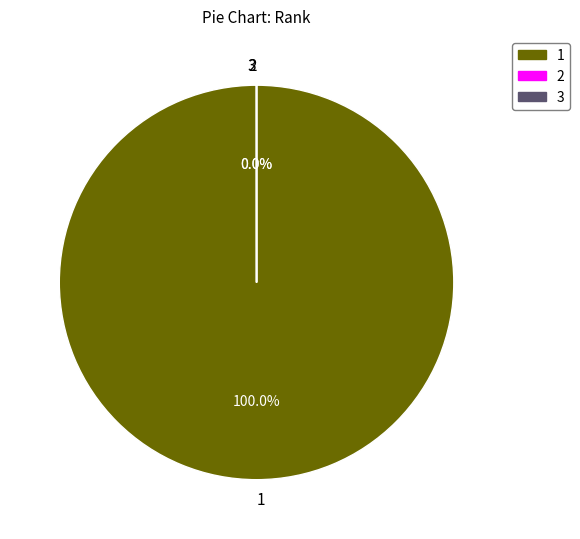

Does 2 account for over 50% of the chart?

No